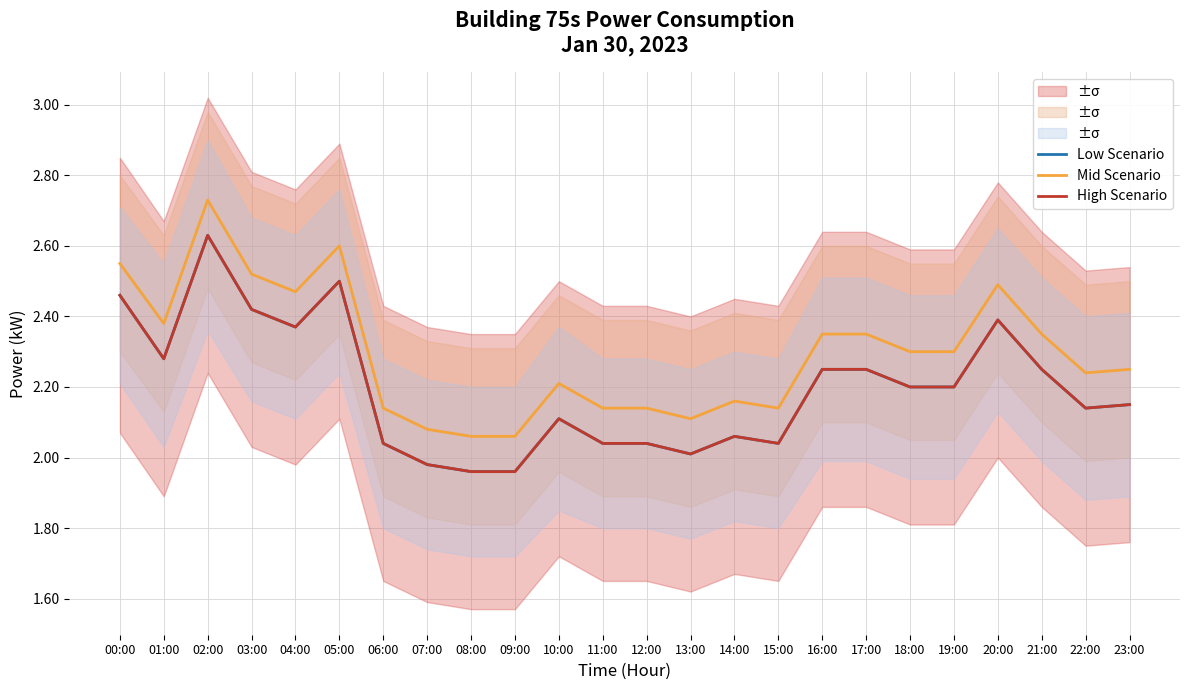

At which label does Low Scenario first exceed 2?

00:00